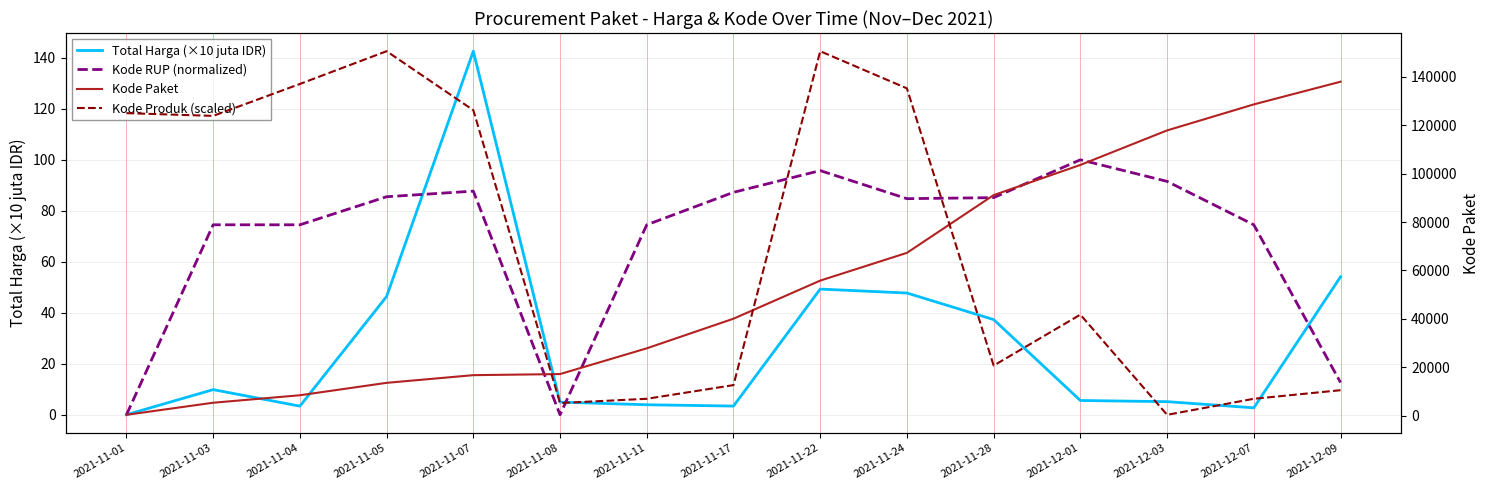

Where does the Kode Produk (scaled) series first go above 41794?

2021-11-01